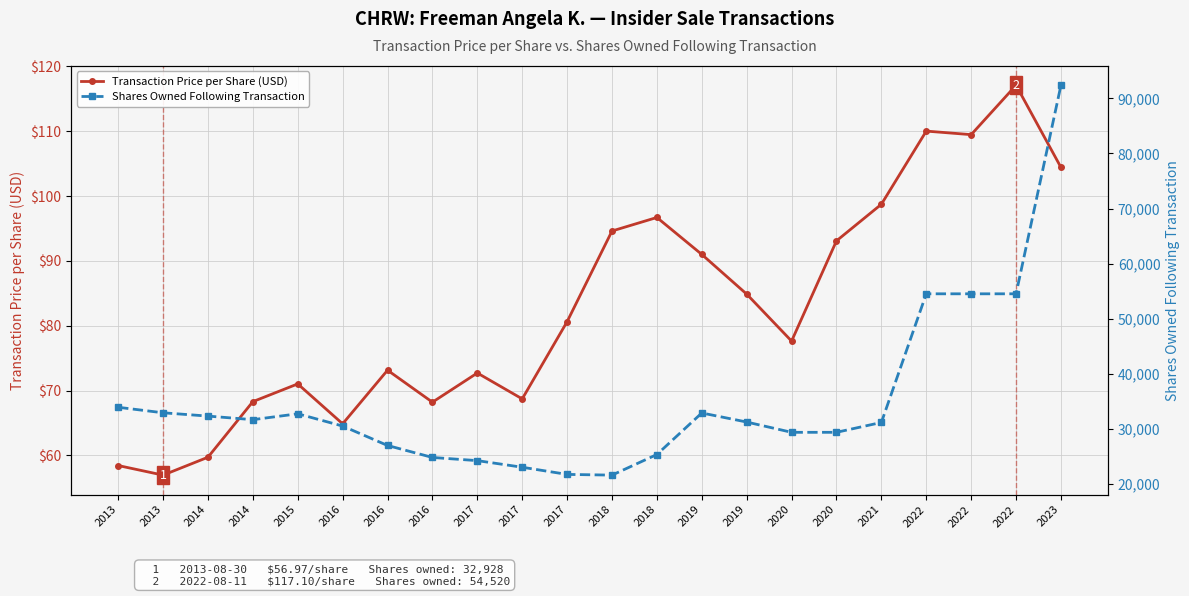

Reading left to right, list all the values displayed in this chart.

Transaction Price per Share (USD): 58.4	57.0	59.7	68.3	71.0	64.9	73.1	68.2	72.7	68.7	80.6	94.6	96.7	91.0	84.9	77.6	93.1	98.7	110.0	109.5	117.1	104.4
Shares Owned Following Transaction: 33928.0	32928.0	32328.0	31678.0	32746.0	30521.0	26995.0	24820.0	24245.0	23045.0	21745.0	21615.0	25357.0	32894.0	31250.0	29383.0	29383.0	31176.0	54520.0	54520.0	54520.0	92373.0